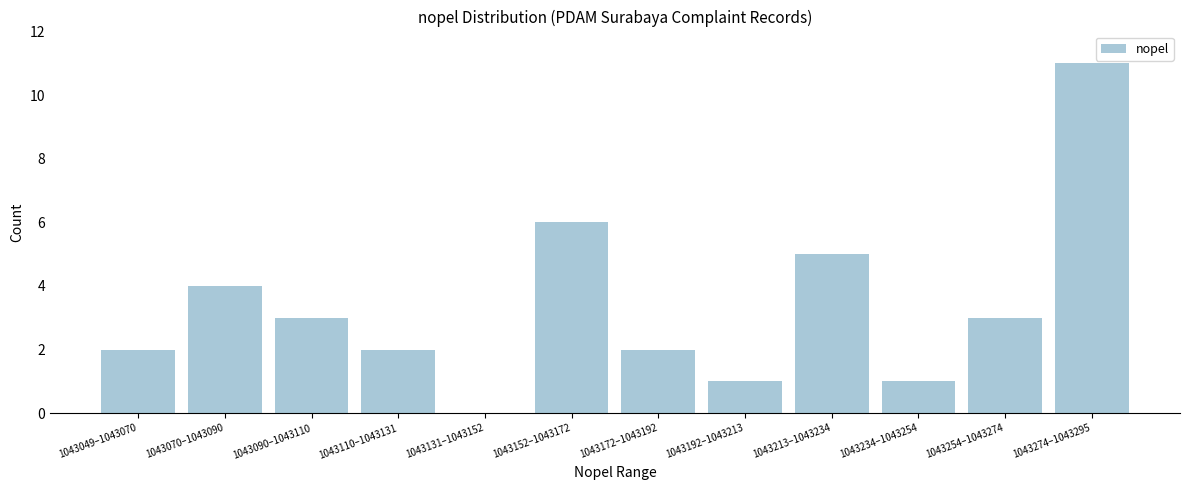

Reading left to right, list all the values displayed in this chart.

1043049–1043070=2	1043070–1043090=4	1043090–1043110=3	1043110–1043131=2	1043131–1043152=0	1043152–1043172=6	1043172–1043192=2	1043192–1043213=1	1043213–1043234=5	1043234–1043254=1	1043254–1043274=3	1043274–1043295=11